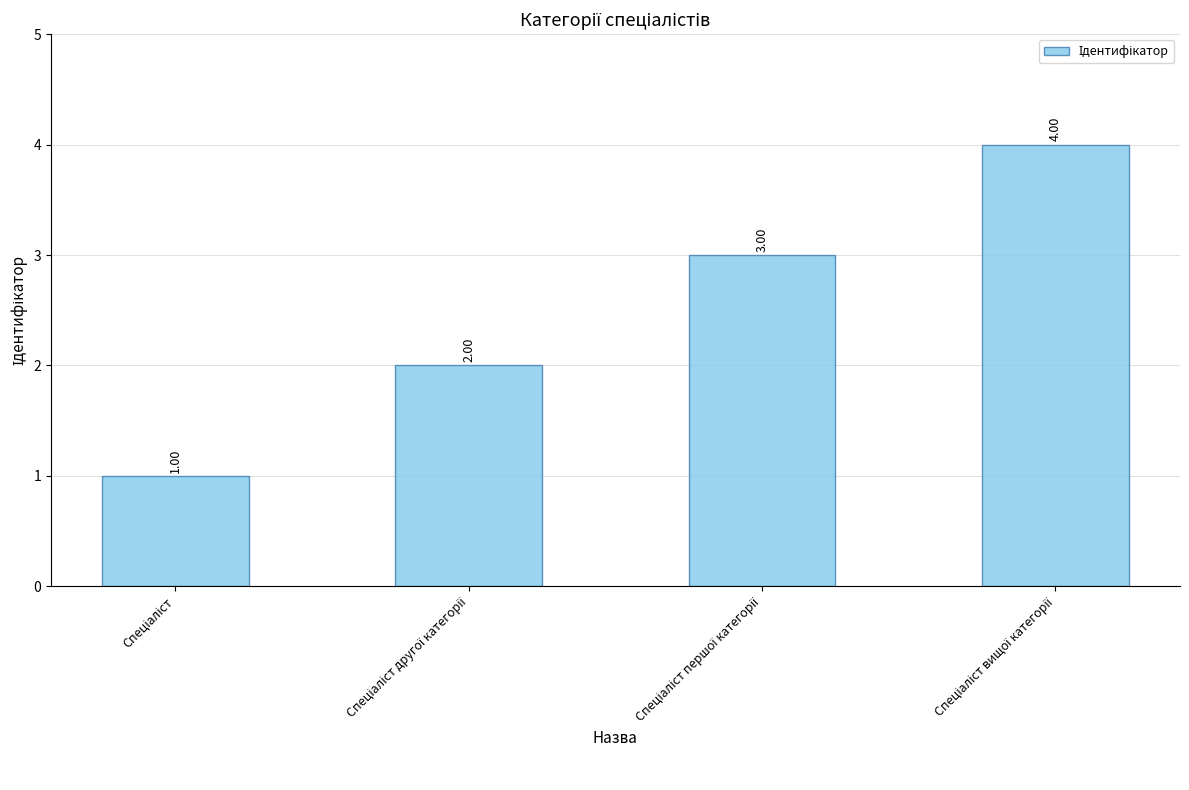

What is the sum of all values?

10